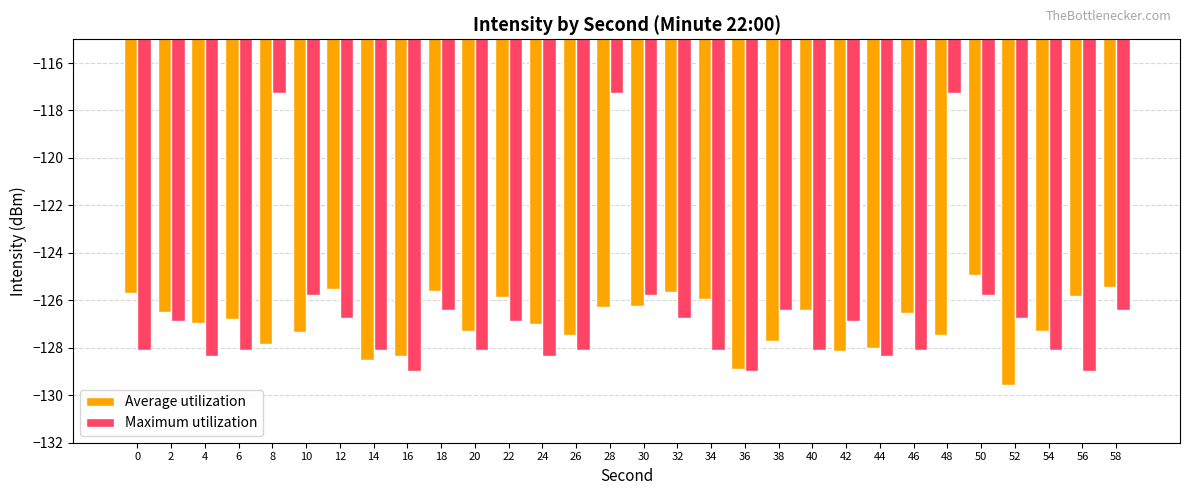

Rank the series by their average value, from lowest to highest.

Average utilization, Maximum utilization